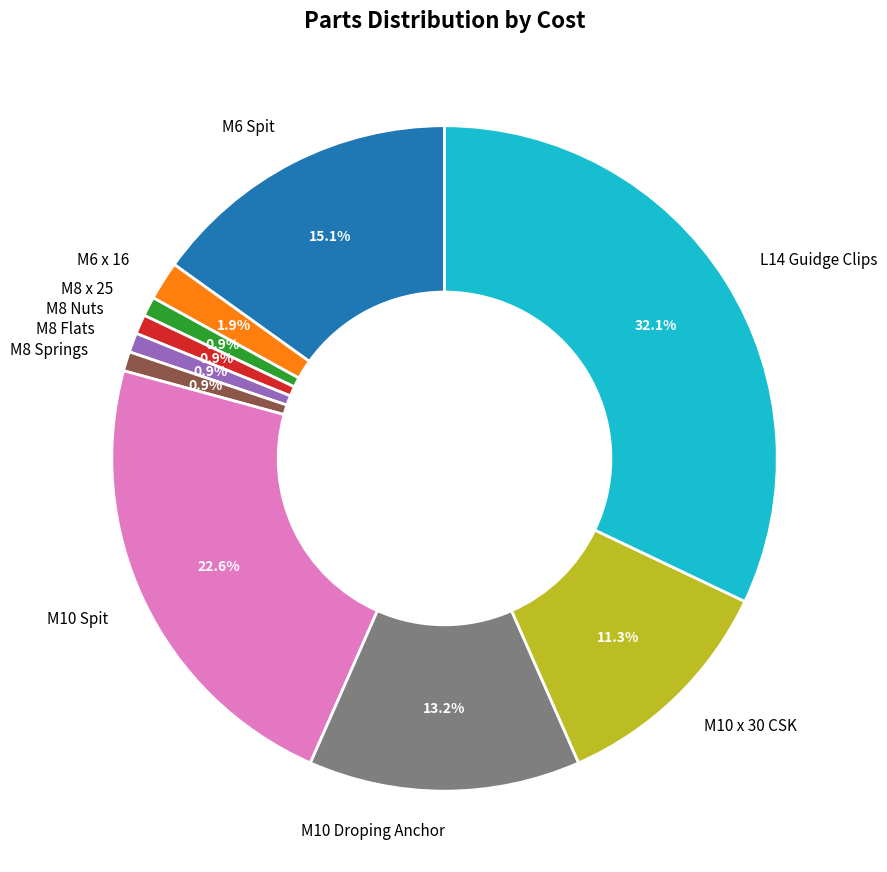

Is it true that M6 Spit is 4% of the pie?

False